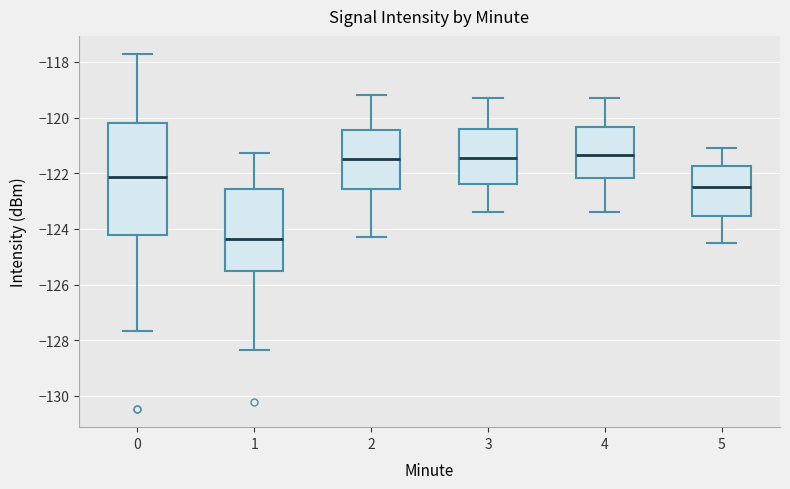

Reading left to right, transcribe this box plot: for each box, give where its median line is, the range the box spans, and where its two whiskers end, as read against the y-axis. The values are not printed on the chart, so give them approximately, as read against the axis.

0: median -122.2, box -124.2 to -120.2, whiskers -127.6 to -117.8
1: median -124.4, box -125.6 to -122.6, whiskers -128.4 to -121.2
2: median -121.4, box -122.6 to -120.4, whiskers -124.2 to -119.2
3: median -121.4, box -122.4 to -120.4, whiskers -123.4 to -119.2
4: median -121.4, box -122.2 to -120.4, whiskers -123.4 to -119.2
5: median -122.4, box -123.6 to -121.8, whiskers -124.4 to -121.0